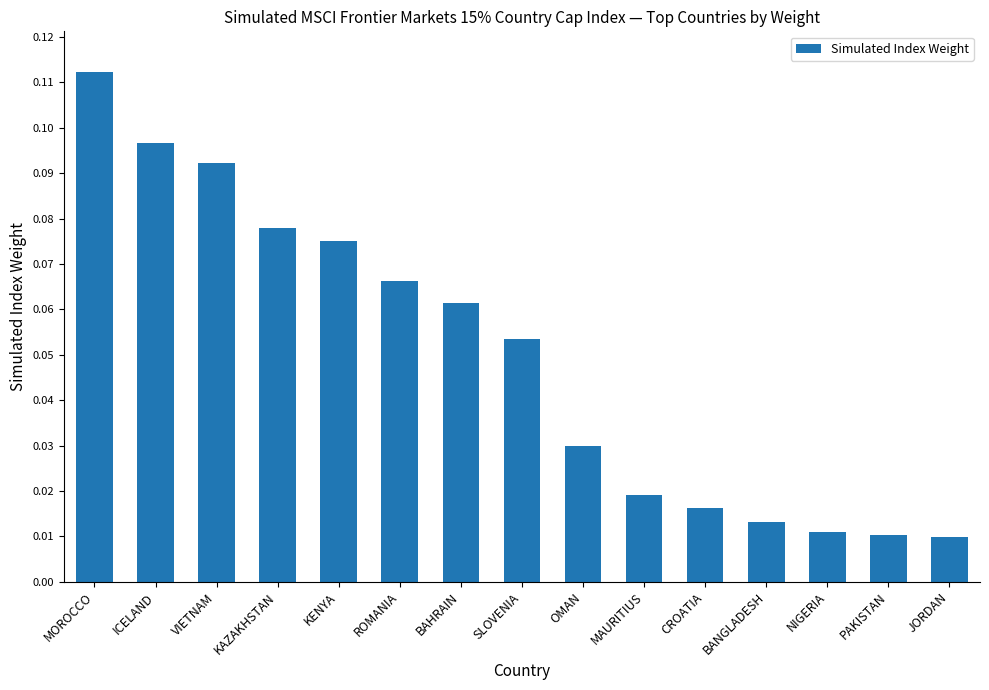

Which category has the highest value across all series?

MOROCCO